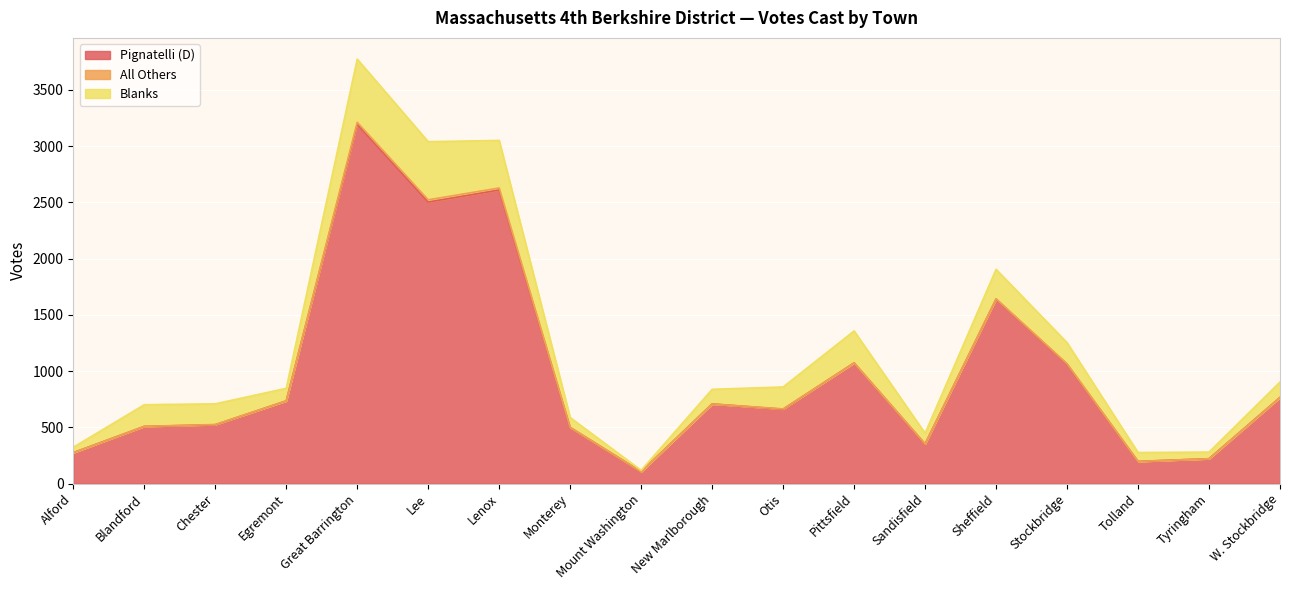

True or false: All Others and Blanks intersect in this chart.

False